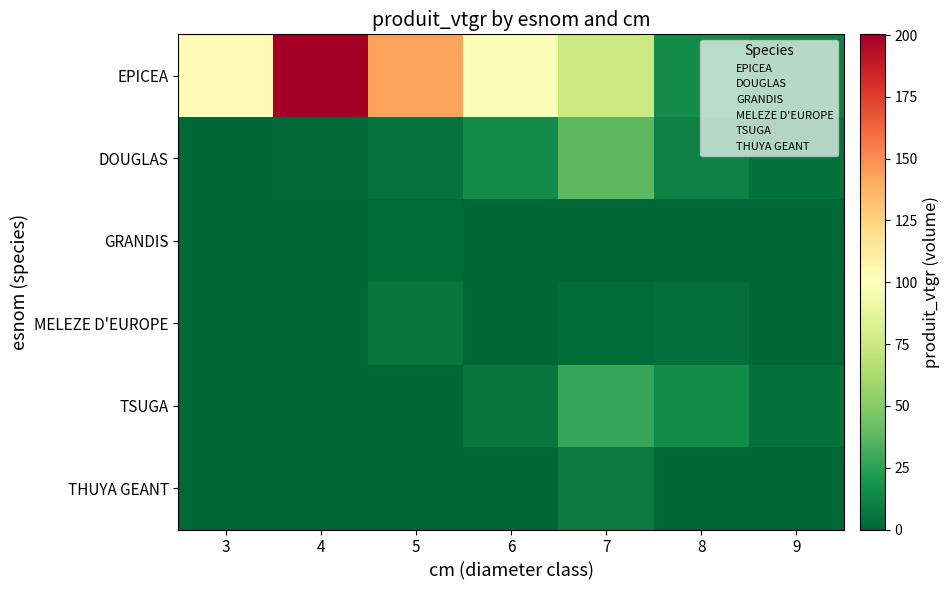

Which category has the lowest value across all series?

4